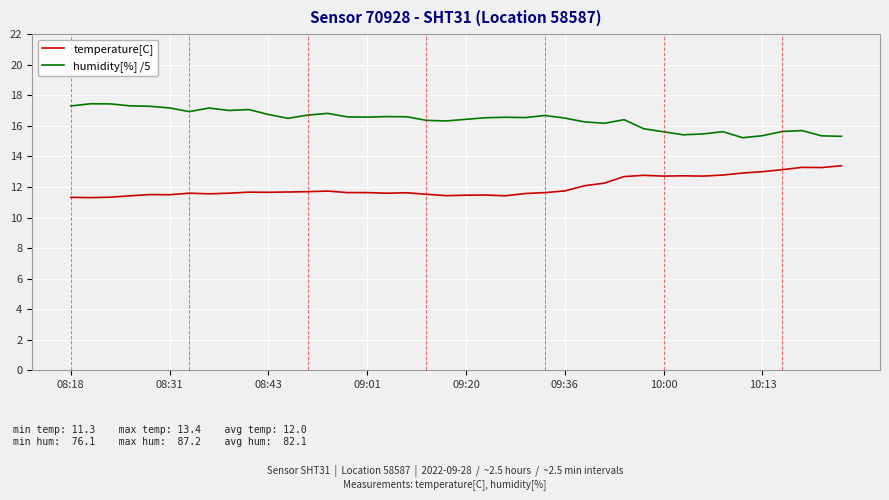

What is the difference between the maximum and minimum values in the humidity[%] /5 series?

2.2